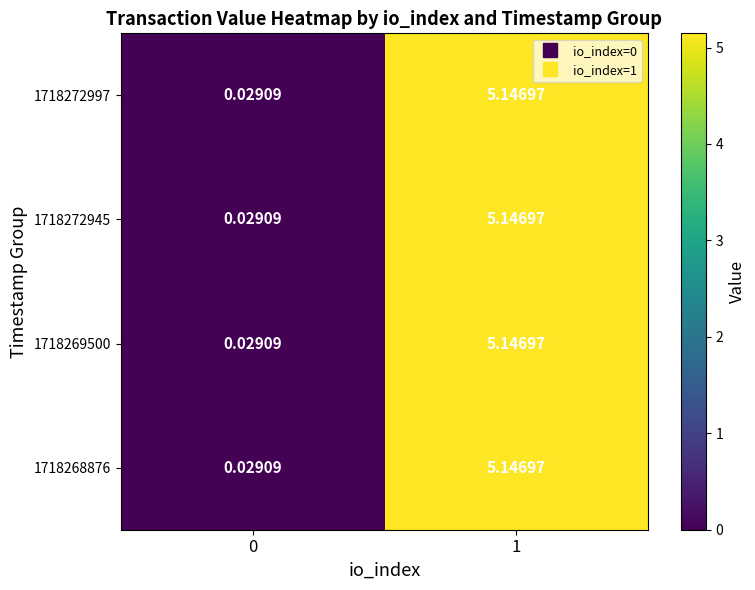

What is the total value across all series at 1?

20.6